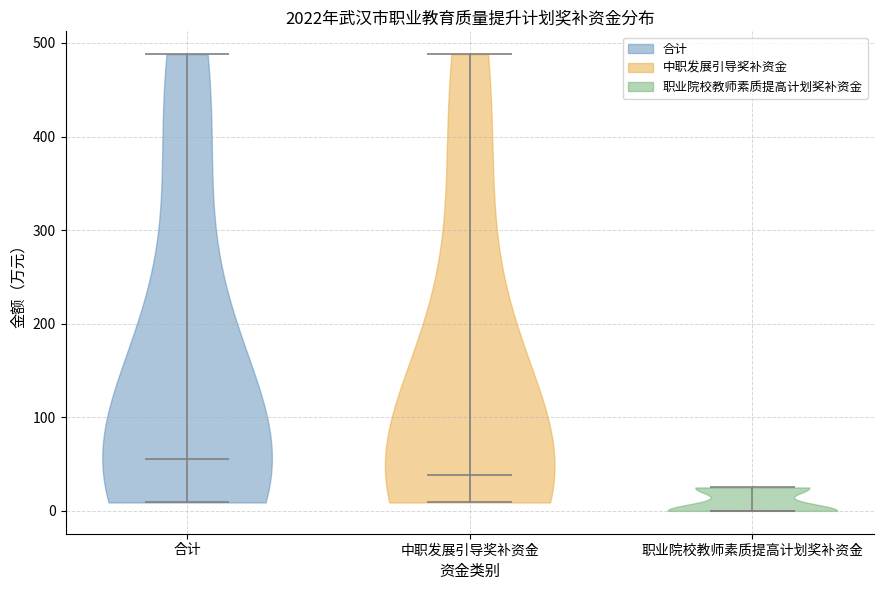

Reading left to right, read every violin against the y-axis: where its median line is, and the lowest and highest points it reaches. The values are not printed on the chart, so give them approximately, as read against the axis.

合计: median line 60, lowest point 10, highest point 490
中职发展引导奖补资金: median line 40, lowest point 10, highest point 490
职业院校教师素质提高计划奖补资金: median line 0, lowest point 0, highest point 30